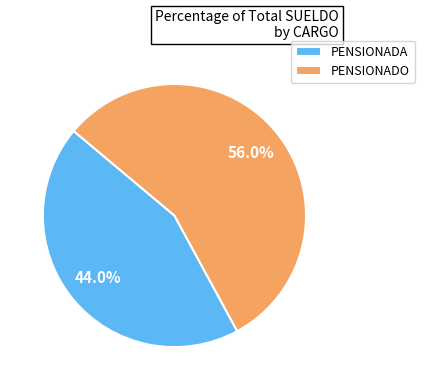

How many slices are in this pie chart?

2